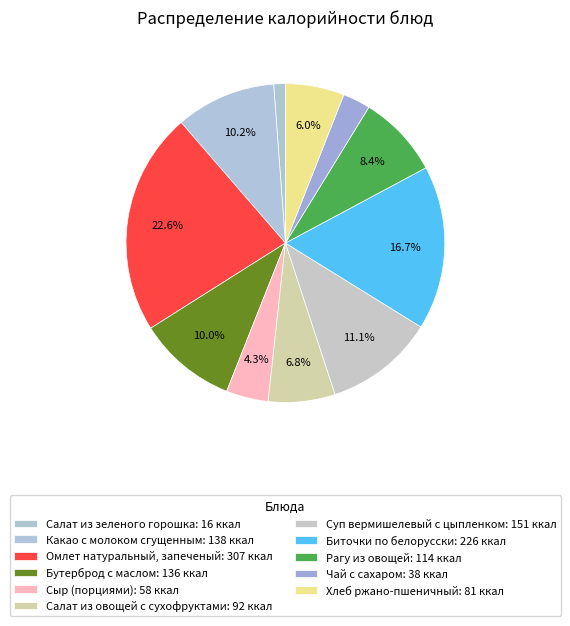

How many segments does this pie chart have?

11